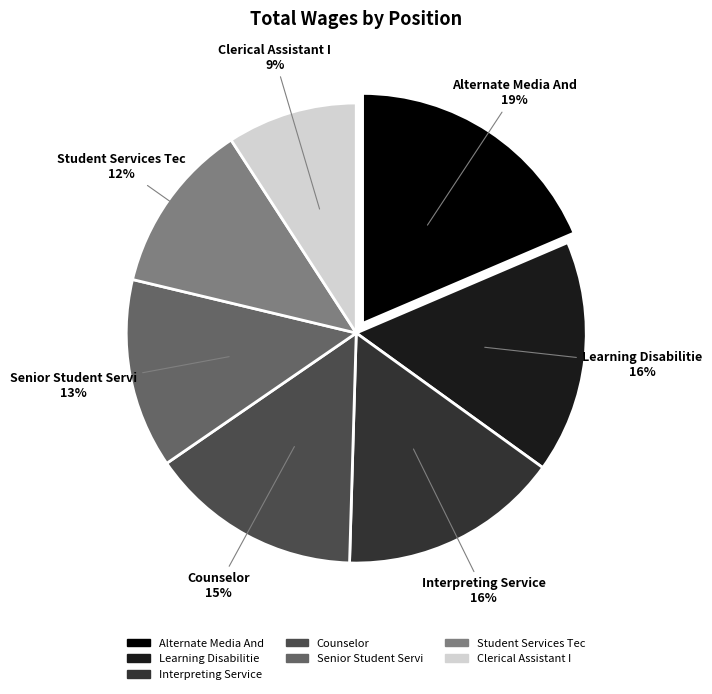

To the nearest percent, what portion does Senior Student Servi represent?

13%